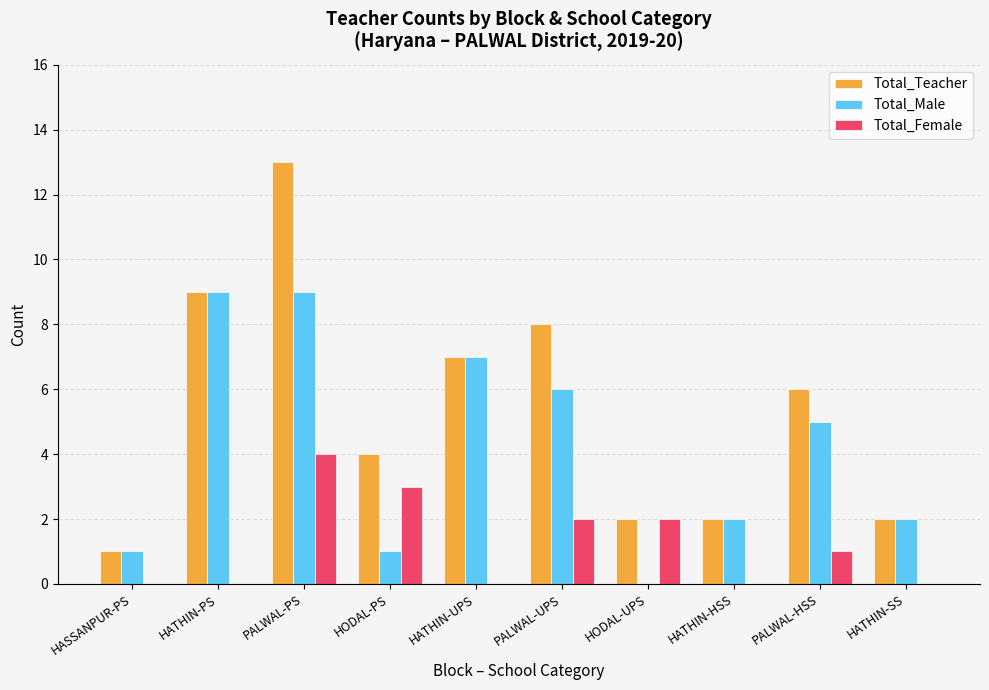

What is the approximate value of Total_Teacher at PALWAL-PS?

13